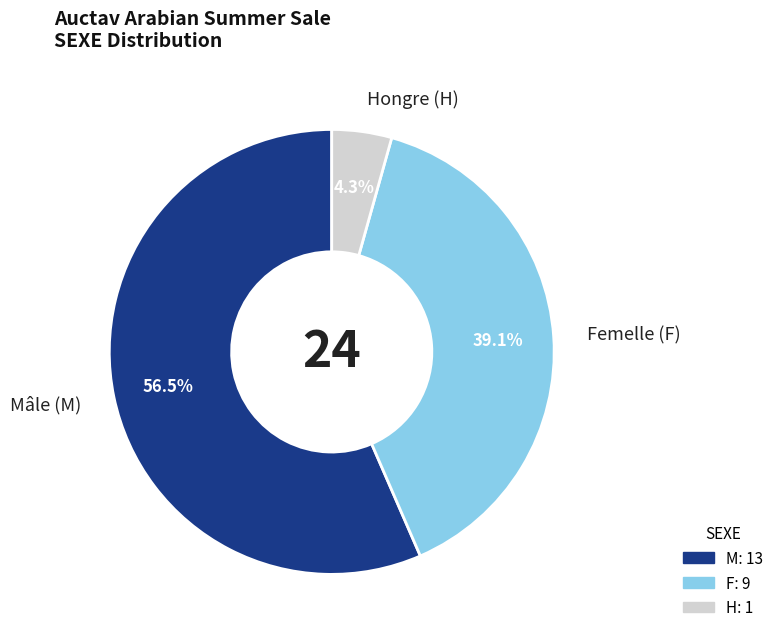

Rank the categories by value from lowest to highest.

H, F, M